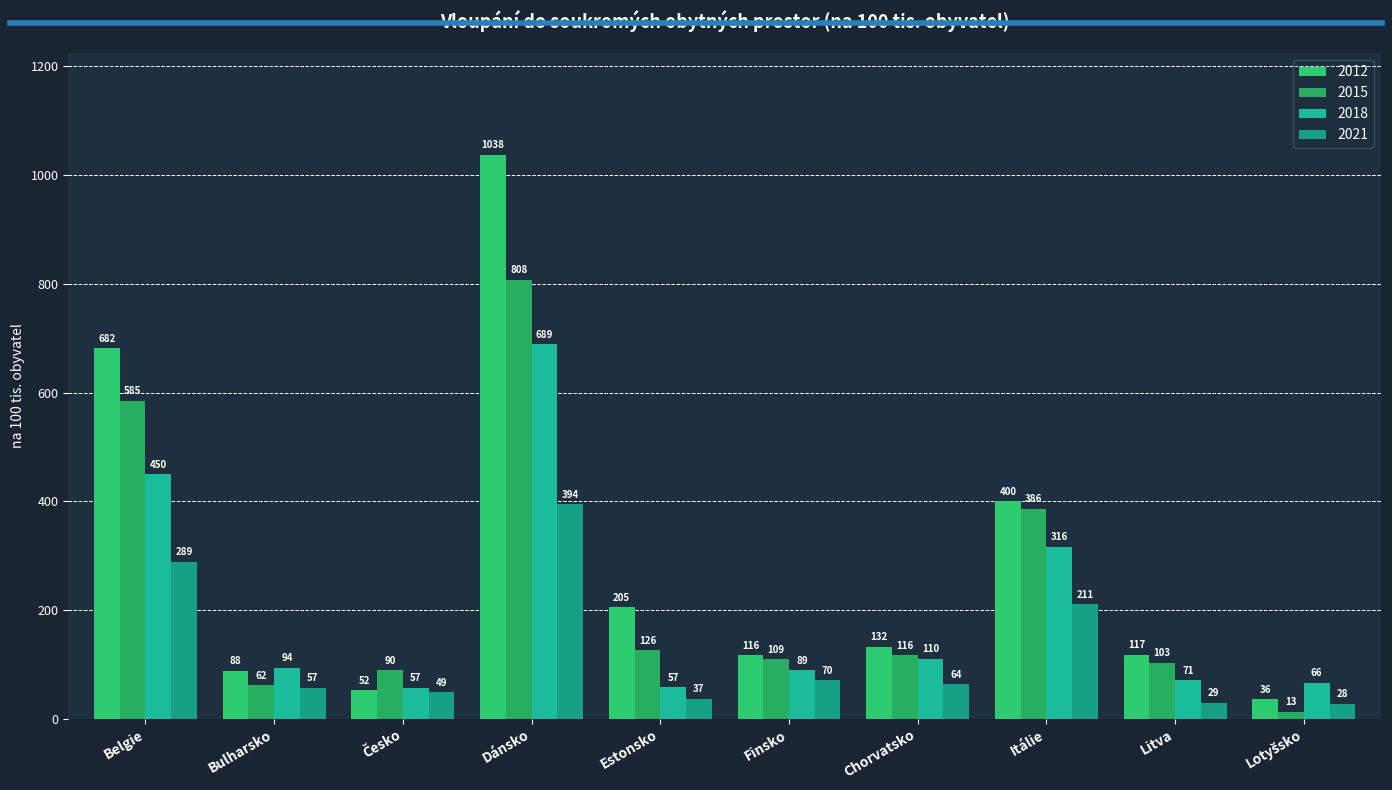

What is the difference between the maximum and minimum values in the 2018 series?

632.0